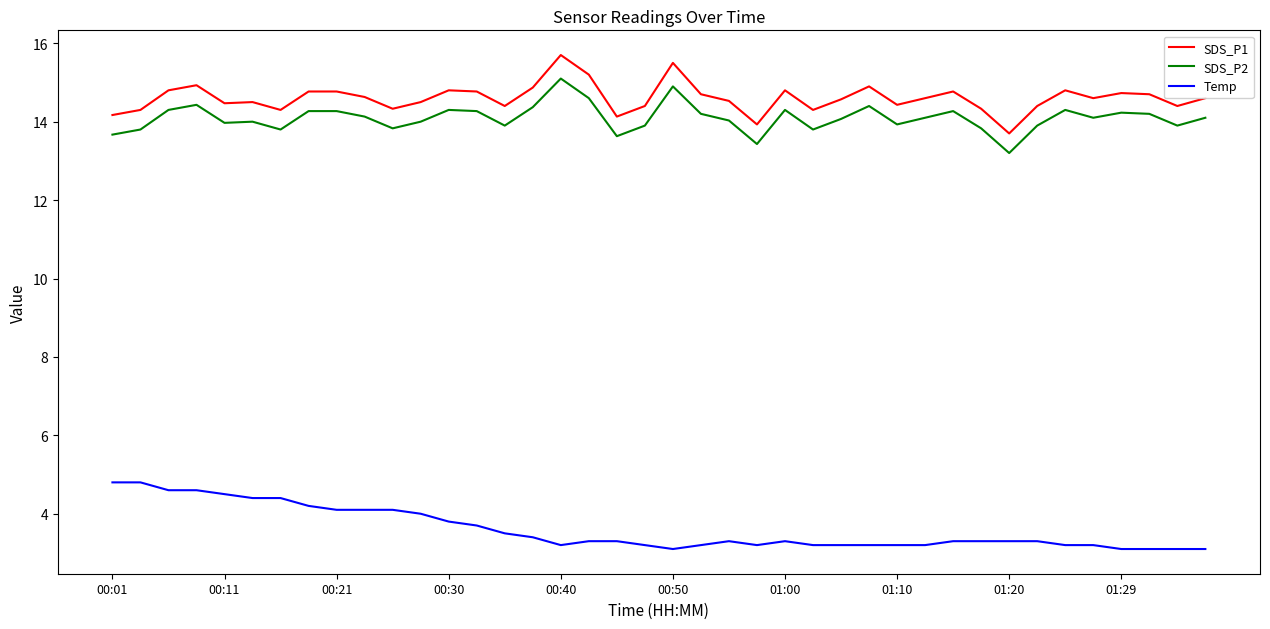

List the series in order of their peak value, highest first.

SDS_P1, SDS_P2, Temp